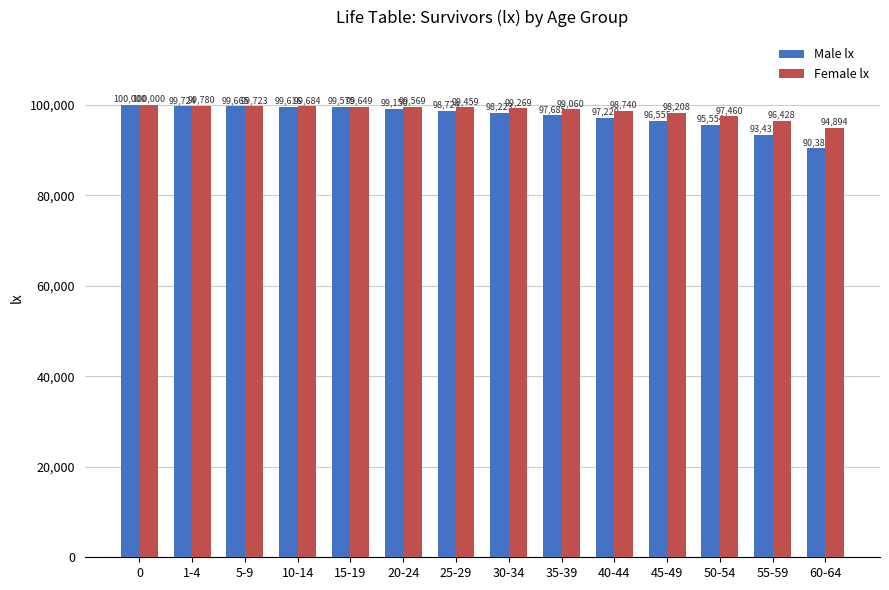

What is the difference between the maximum and minimum values in the Male lx series?

9617